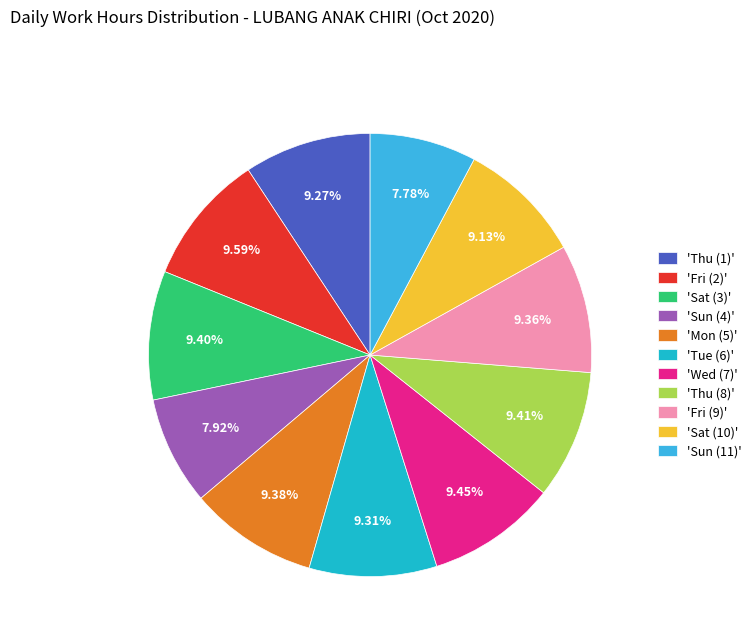

Is 'Thu (8)' the majority of the pie?

No